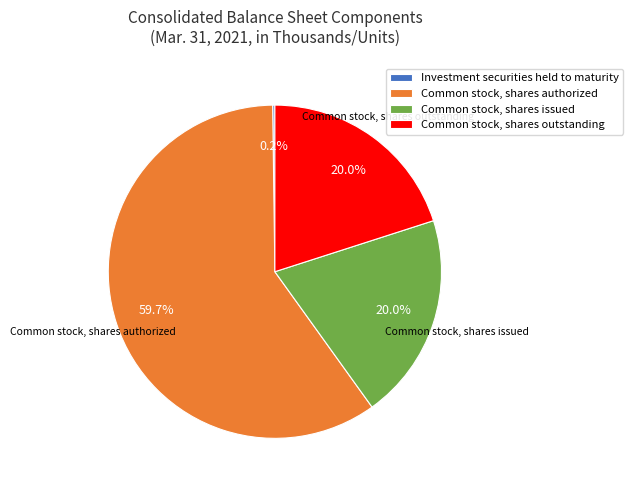

What portion of the pie excludes Common stock, shares issued?

80.0%